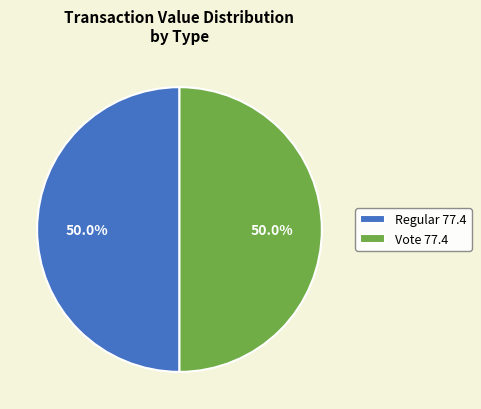

To the nearest percent, what is the difference between the largest and smallest slice percentages?

0%